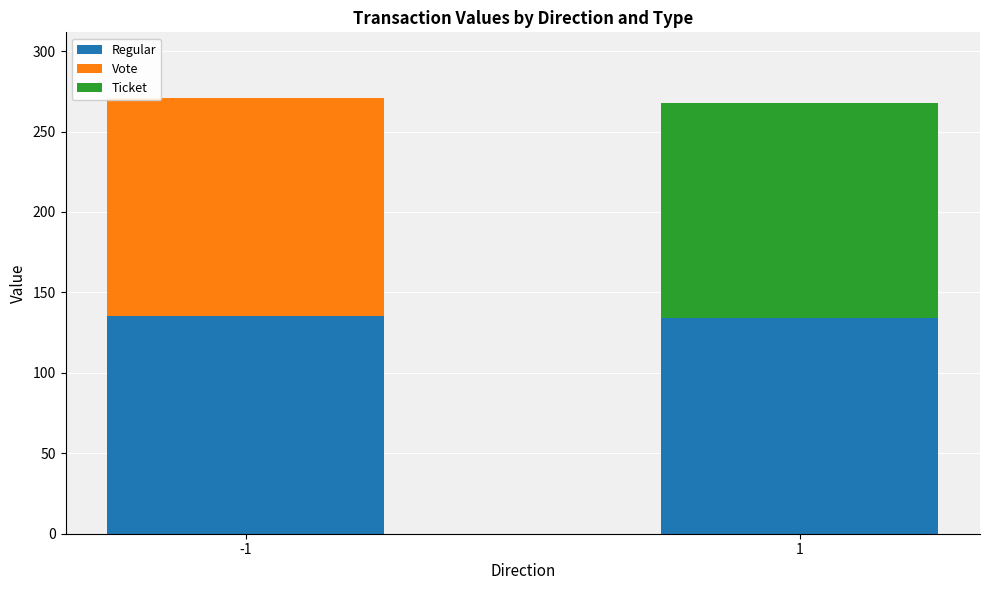

What is the highest value of the Regular series?

135.5